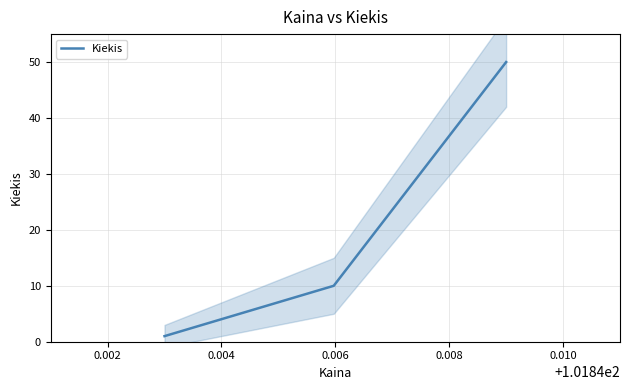

Does the chart have visible grid lines?

Yes